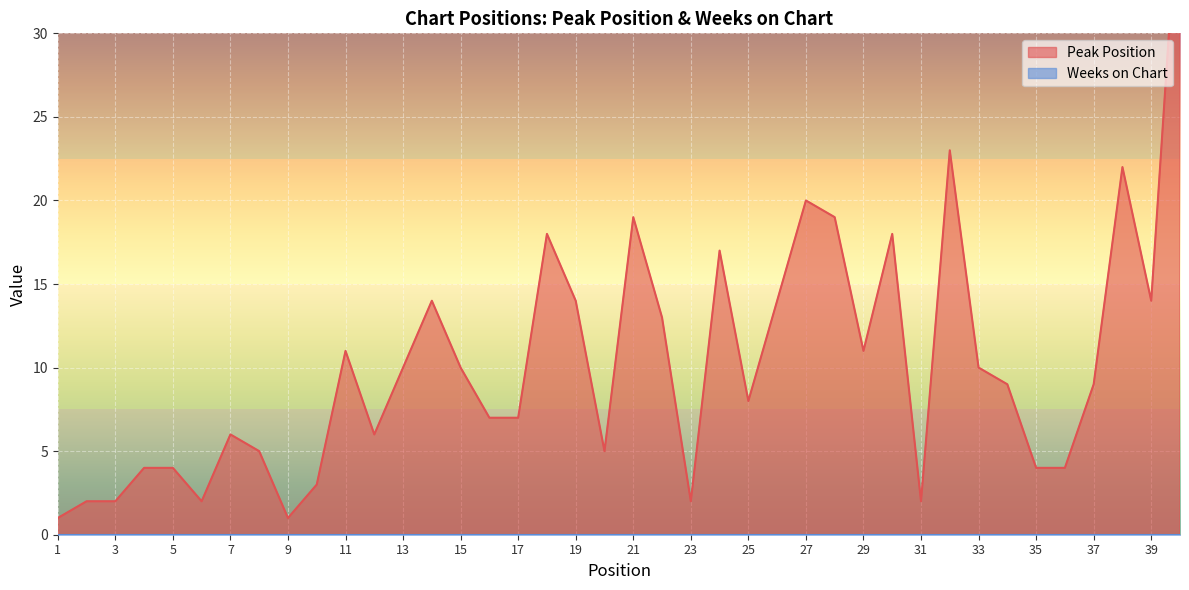

Where does the data first go above 9?

11